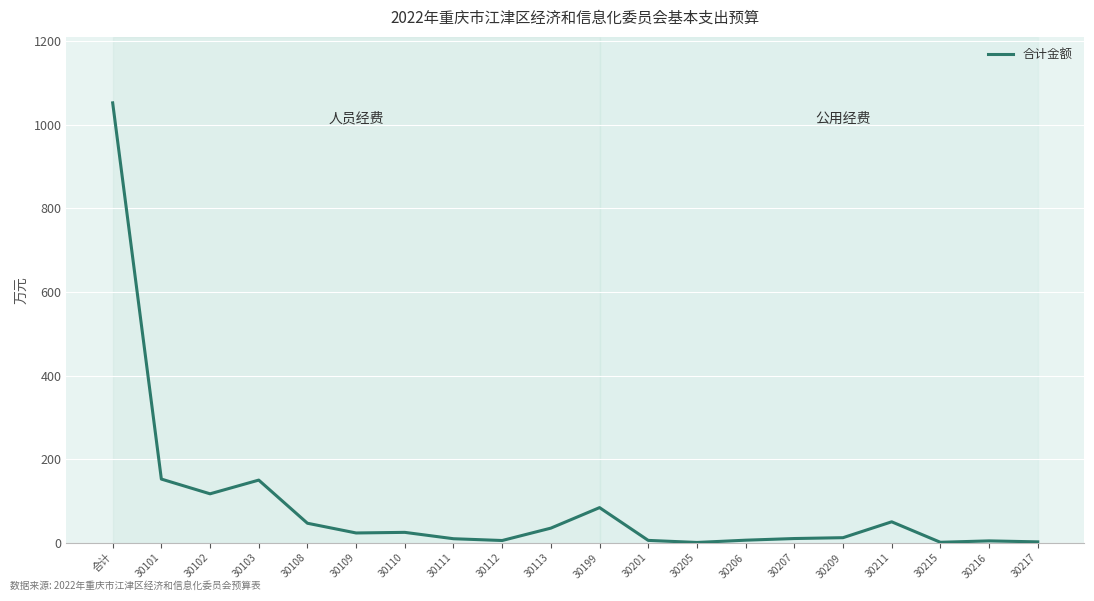

True or false: the data shows 1.0 at 30215.

True